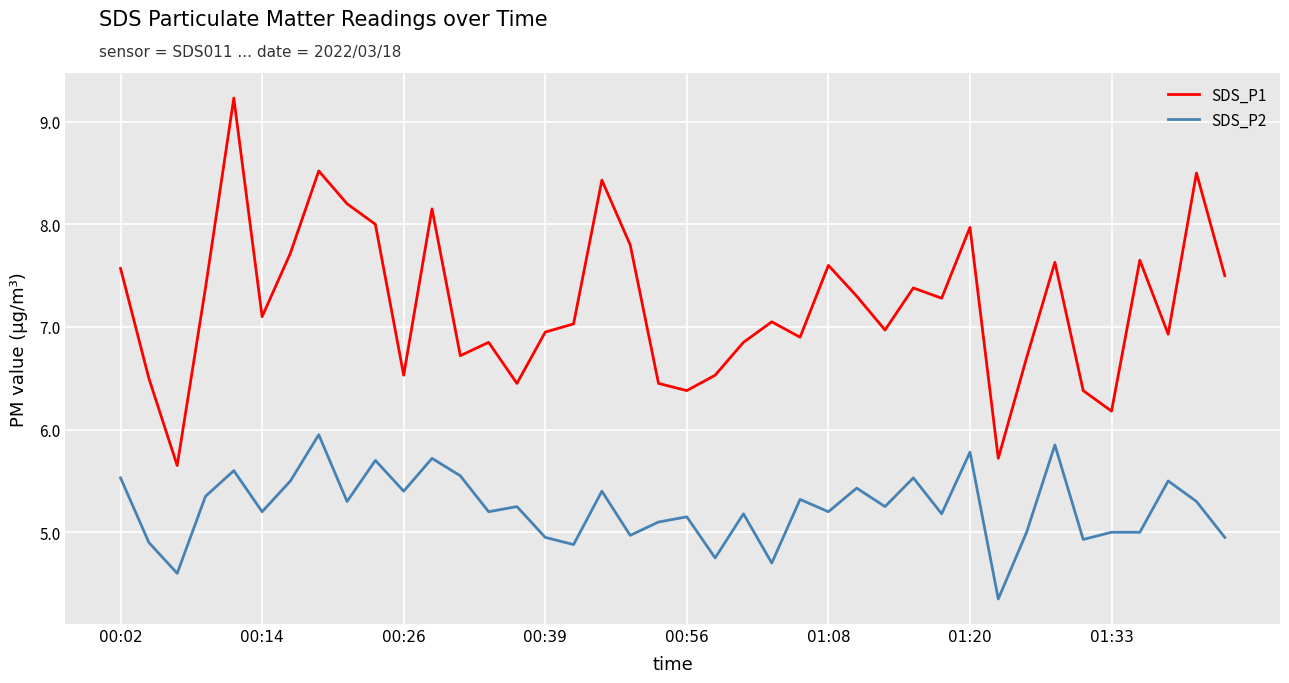

True or false: SDS_P2 and SDS_P1 cross at least once.

False